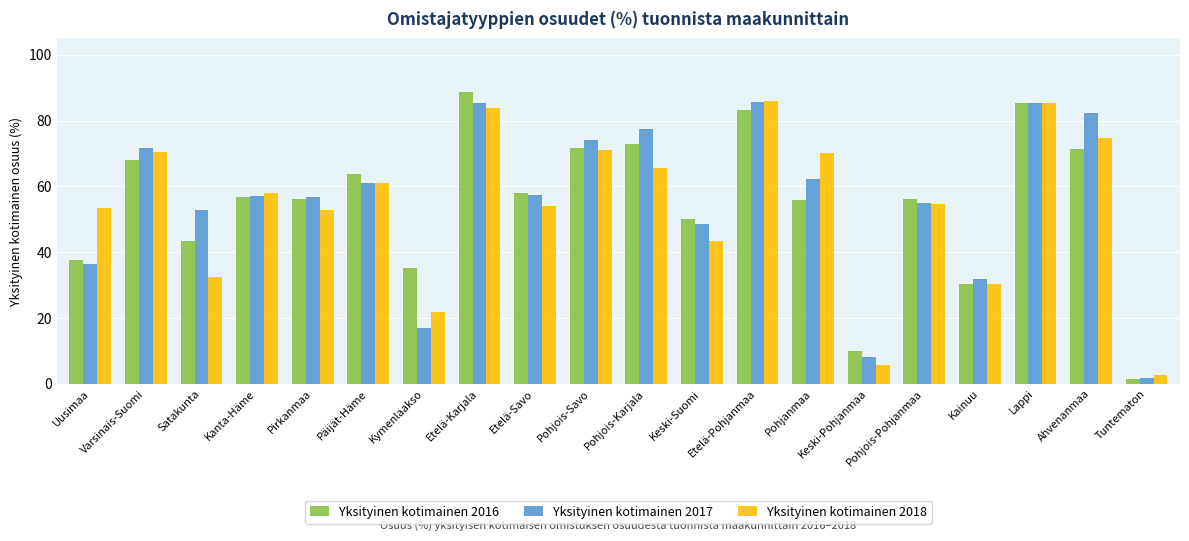

Which series has the widest spread of values?

Yksityinen kotimainen 2016